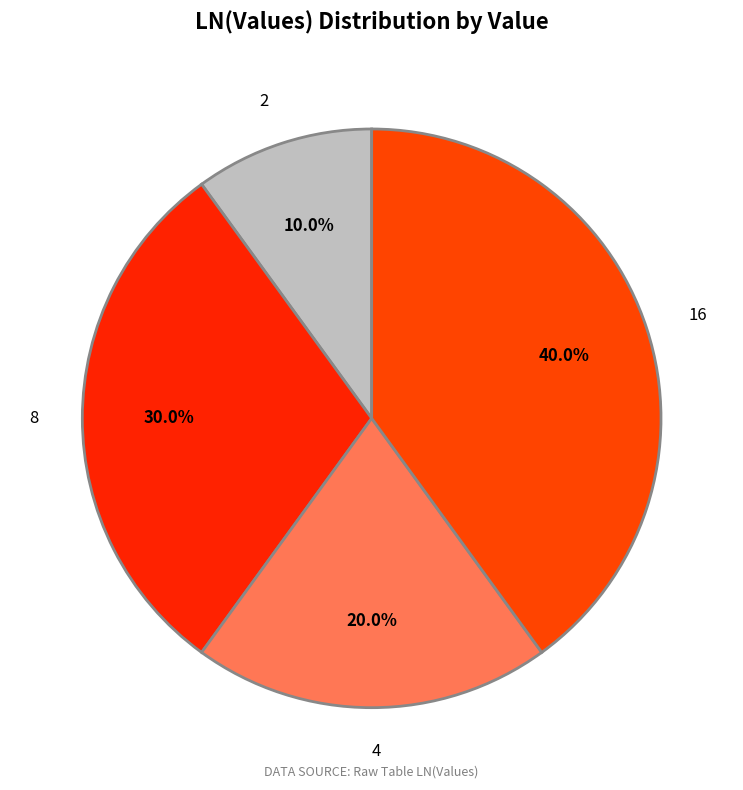

What percentage is the 16 slice, to the nearest percent?

40%